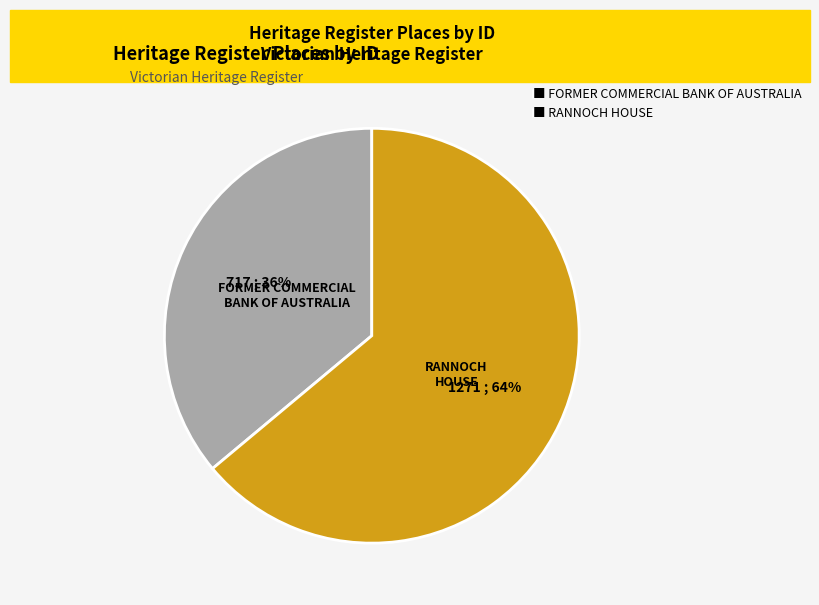

Is ■ RANNOCH HOUSE the majority of the pie?

Yes